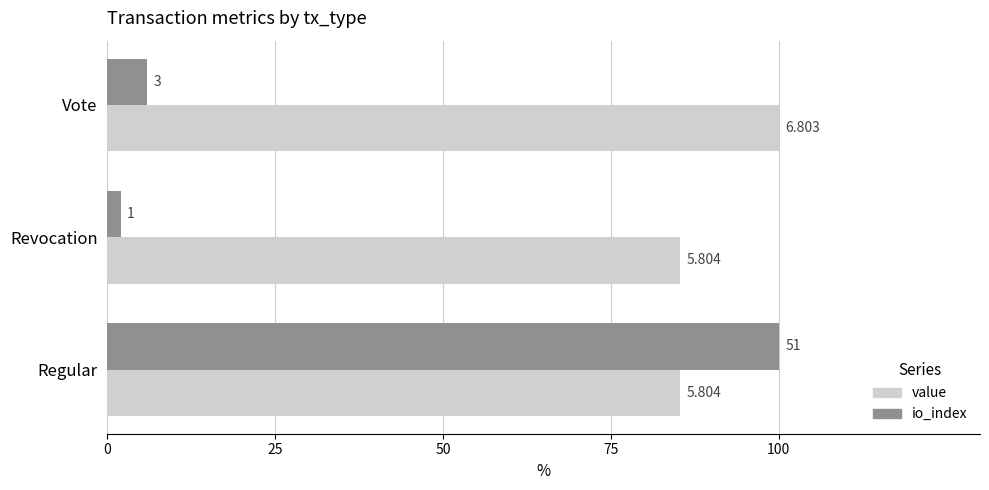

What is the average value of the value series?

90.2